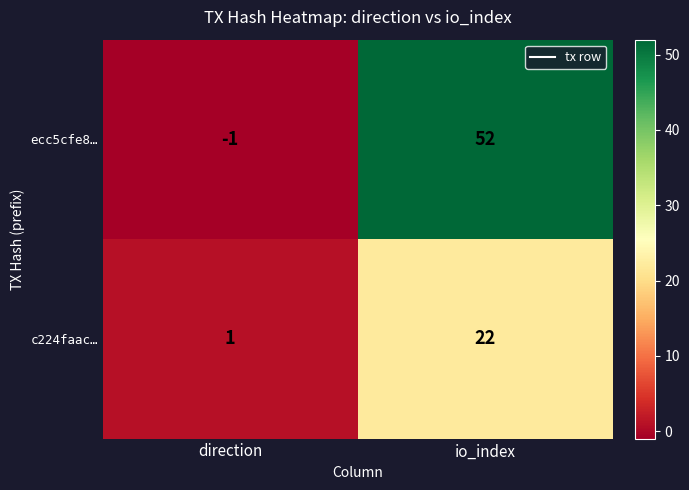

What is the highest value of the c224faac… series?

22